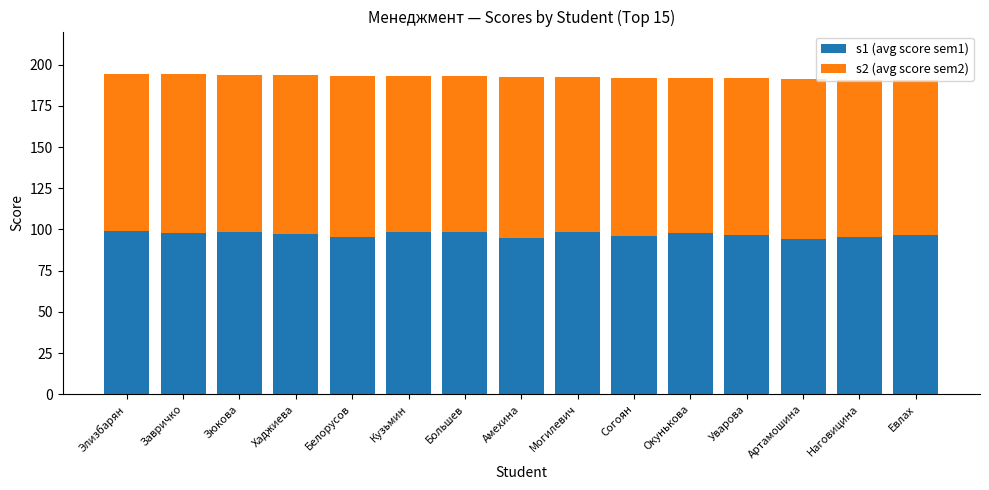

What is the sum of the s1 (avg score sem1) values at Элизбарян and Согоян?

194.9